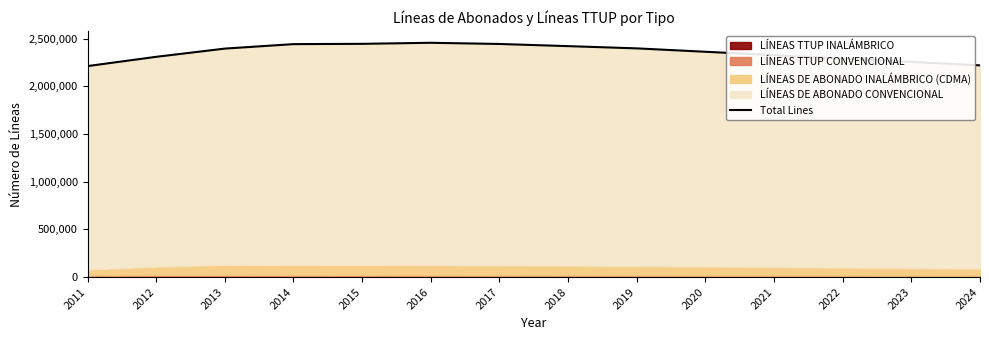

How many interior local peaks (higher than both neighbors) does the data have?

1